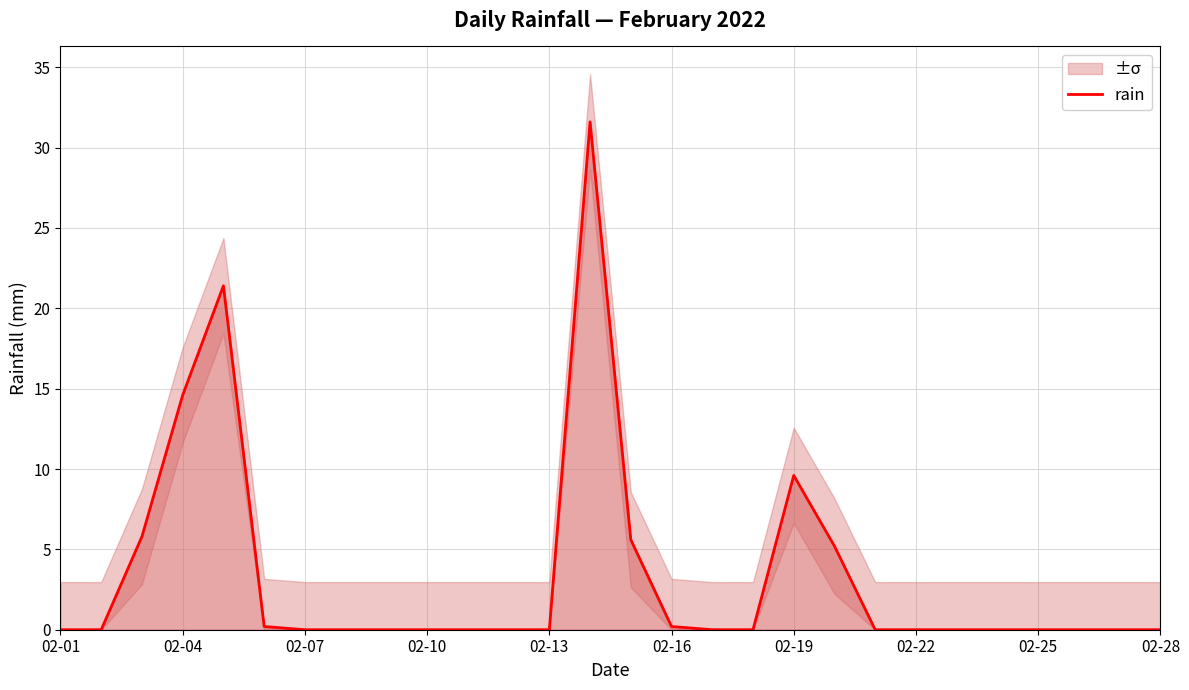

What is the highest value of the rain series?

31.6